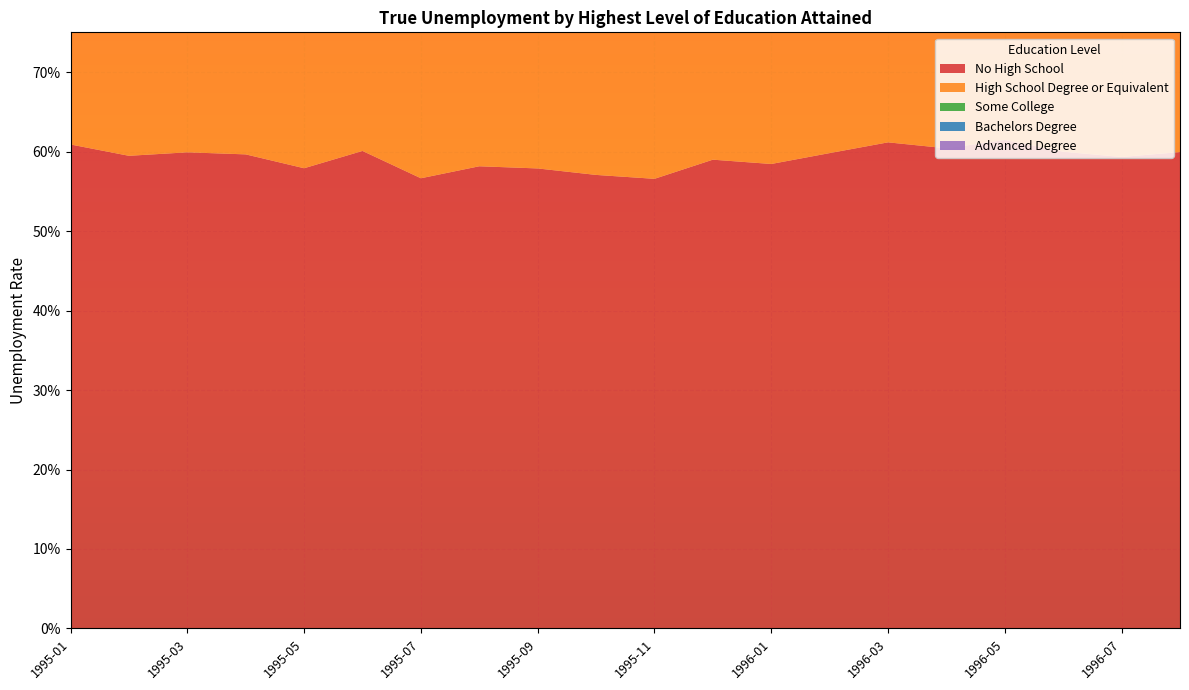

Reading left to right, transcribe all the data shown in this chart.

No High School: 0.6	0.6	0.6	0.6	0.6	0.6	0.6	0.6	0.6	0.6	0.6	0.6	0.6	0.6	0.6	0.6	0.6	0.6	0.6	0.6
High School Degree or Equivalent: 0.3	0.3	0.3	0.3	0.3	0.3	0.3	0.3	0.3	0.3	0.3	0.3	0.3	0.3	0.3	0.3	0.3	0.3	0.3	0.3
Some College: 0.2	0.2	0.2	0.2	0.2	0.2	0.2	0.2	0.2	0.2	0.2	0.2	0.2	0.2	0.2	0.2	0.2	0.2	0.2	0.2
Bachelors Degree: 0.2	0.2	0.2	0.2	0.2	0.2	0.2	0.2	0.2	0.2	0.2	0.2	0.2	0.2	0.2	0.2	0.2	0.2	0.2	0.2
Advanced Degree: 0.1	0.1	0.1	0.1	0.1	0.1	0.1	0.1	0.1	0.1	0.1	0.1	0.1	0.1	0.1	0.1	0.1	0.1	0.2	0.1